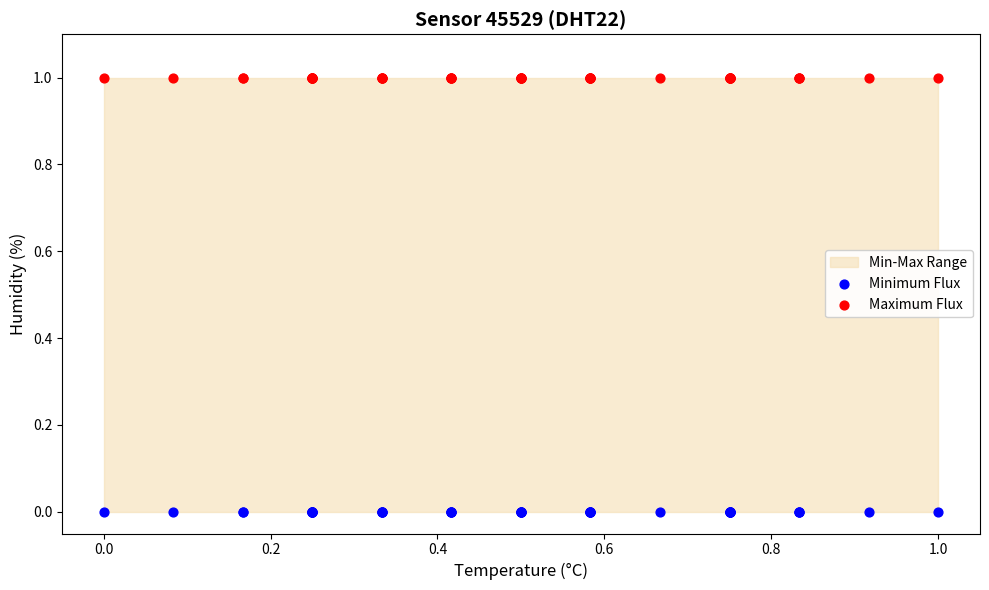

Which series reaches the maximum Y coordinate?

Maximum Flux